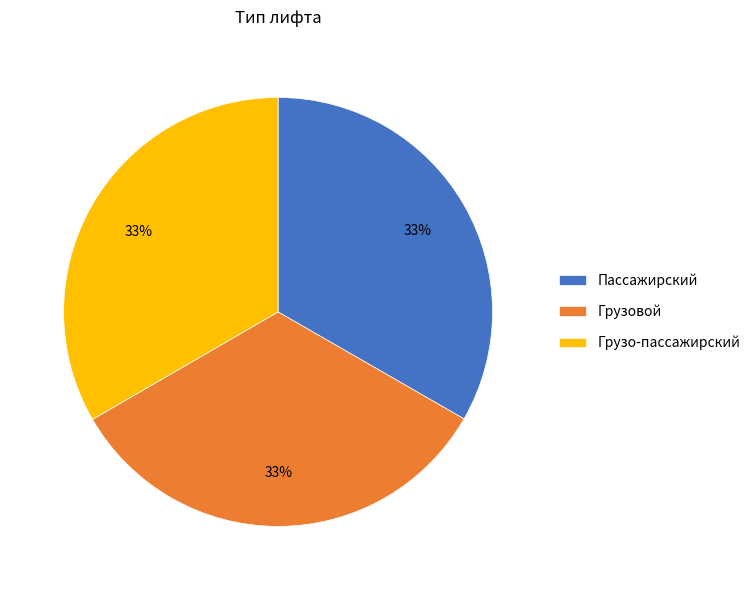

To the nearest percent, what is the average slice percentage?

33%